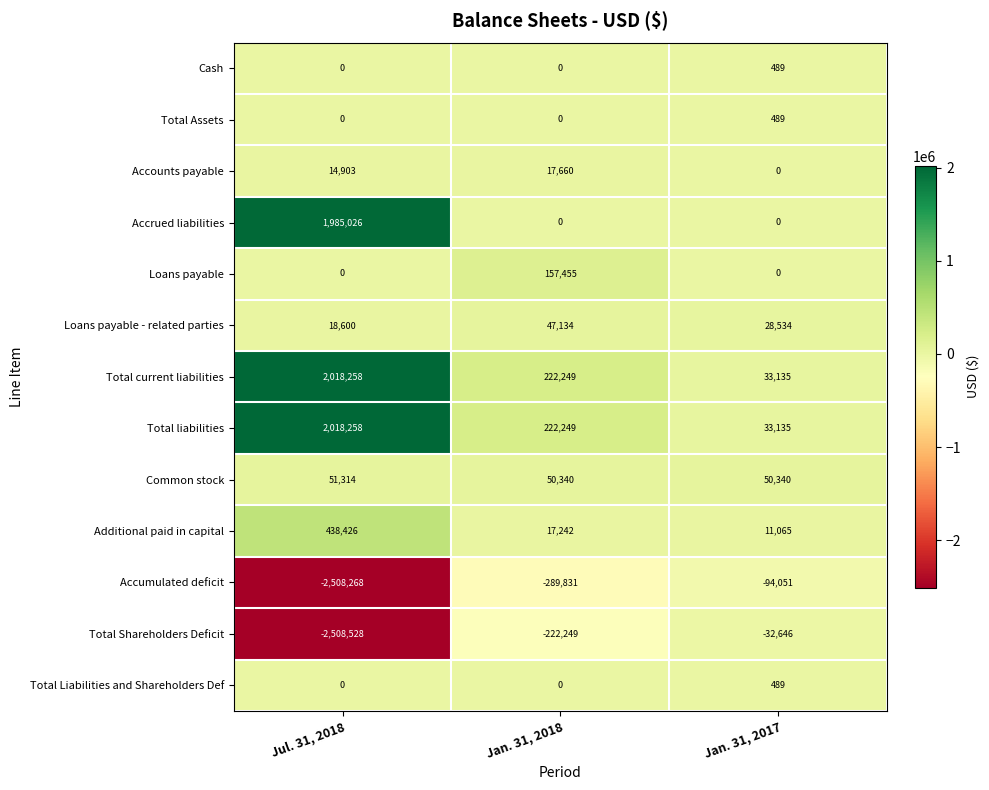

Is it true that Total current liabilities equals 1103694 at Jul. 31, 2018?

False